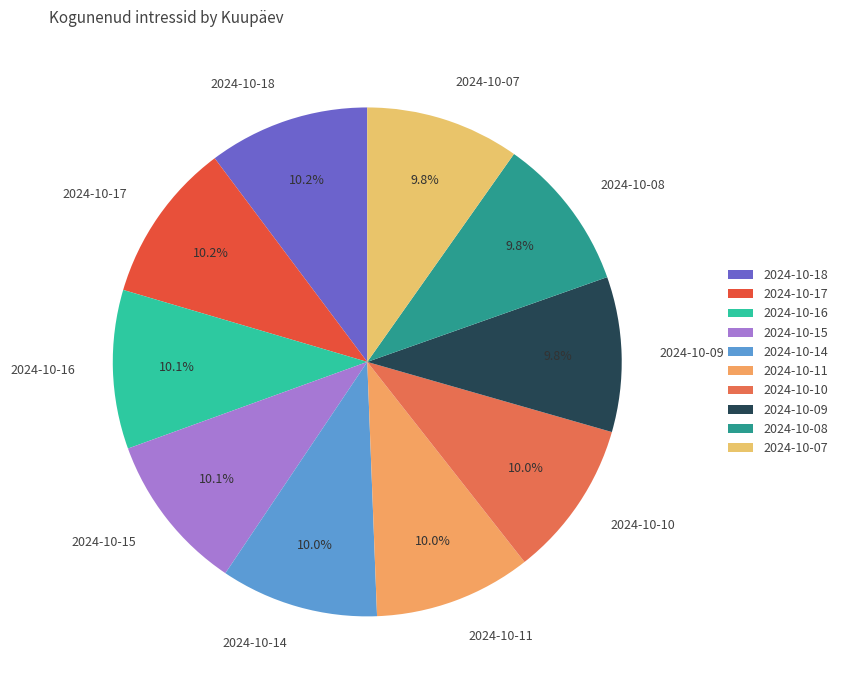

How many slices are in this pie chart?

10